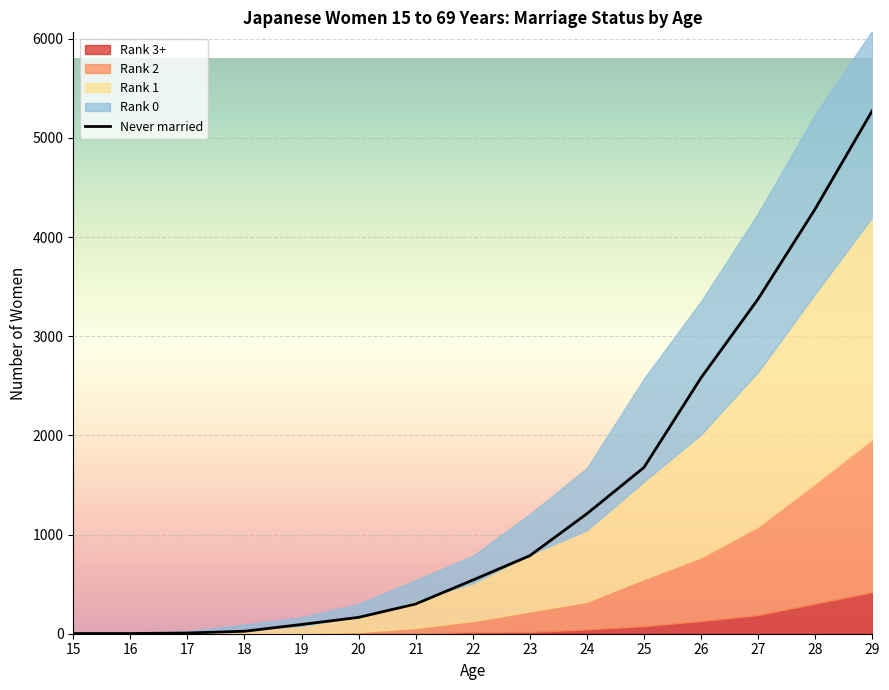

Which label corresponds to the largest value in the chart?

29